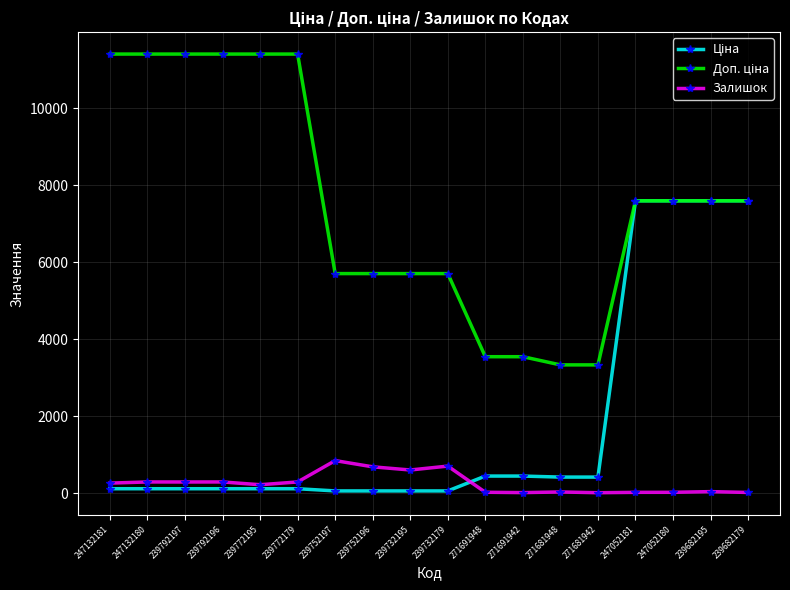

At how many categories does at least one series exceed 9665?

6